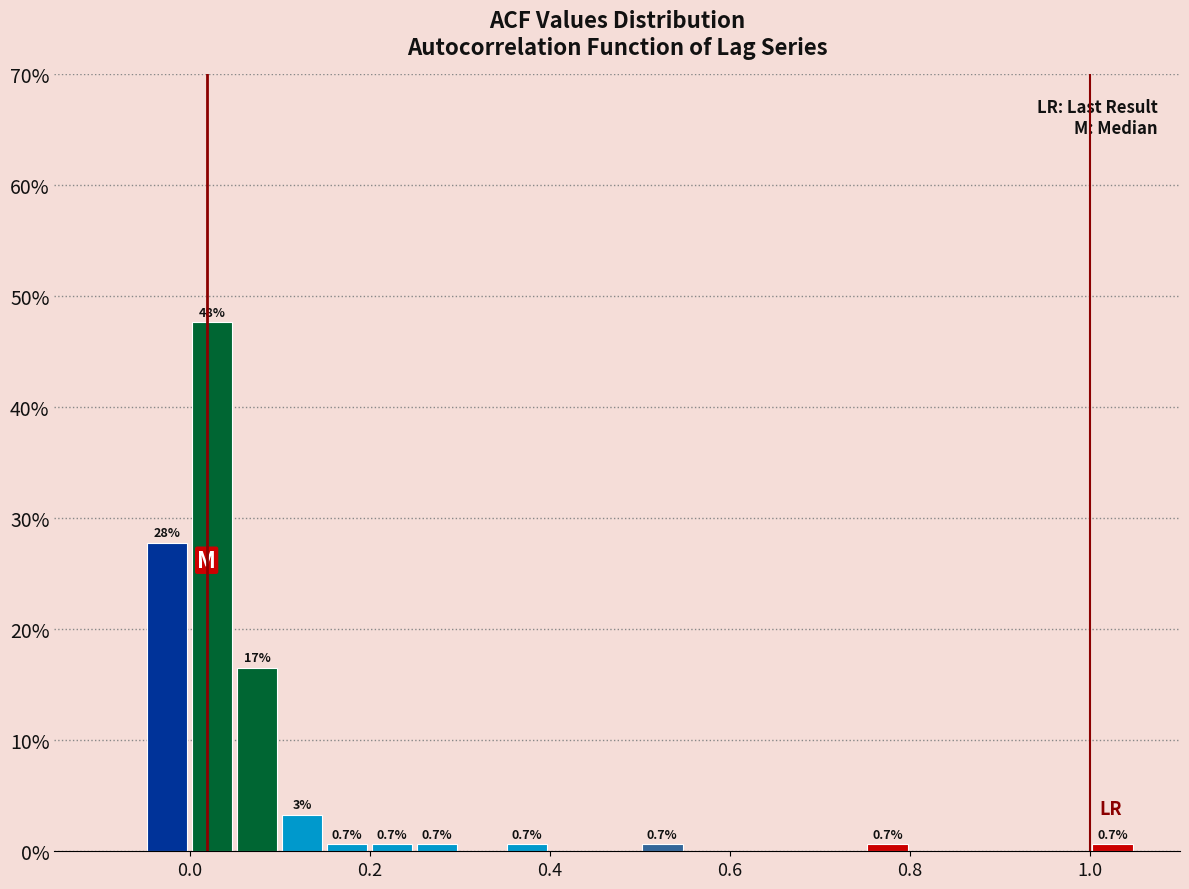

Around what value on the x-axis is the tallest bar? Give the approximate position of its centre, as read against the axis.

0.02